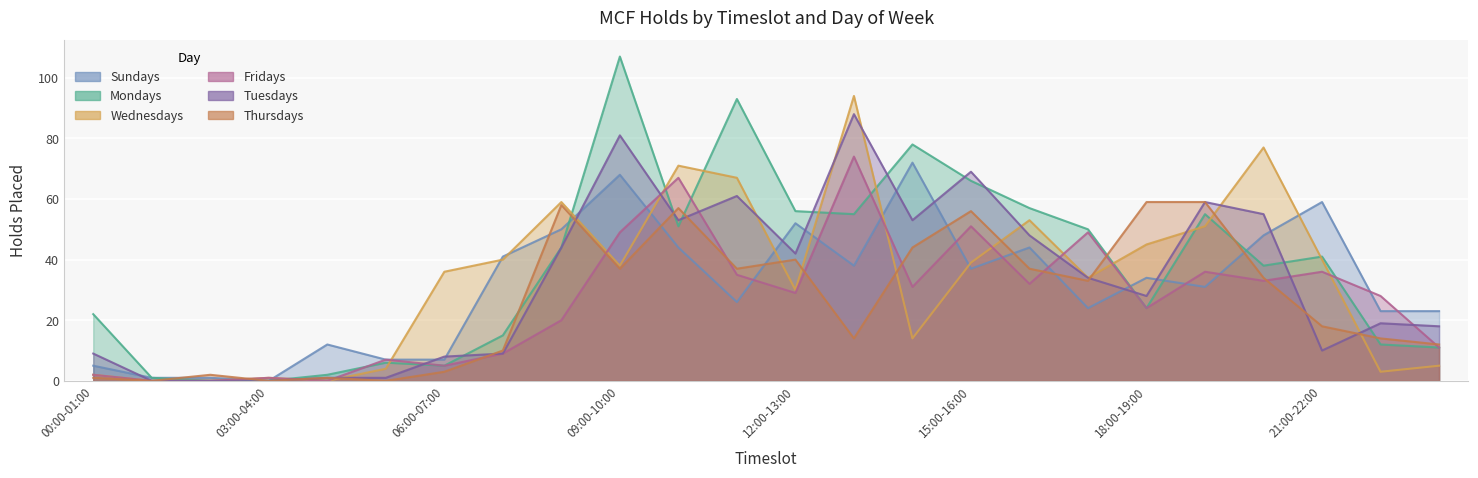

What is the maximum value for Mondays?

107